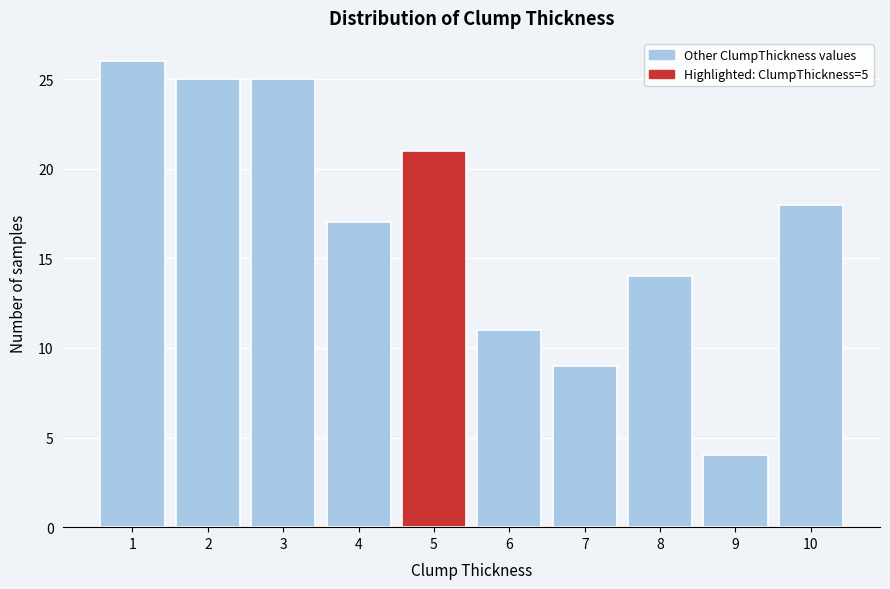

Reading left to right, list every bar in this chart as the range it spans on the x-axis followed by its height. The values are not printed on the chart, so give them approximately, as read against the axis.

0.5 to 1.5: 26
1.5 to 2.5: 25
2.5 to 3.5: 25
3.5 to 4.5: 17
4.5 to 5.5: 21
5.5 to 6.5: 11
6.5 to 7.5: 9
7.5 to 8.5: 14
8.5 to 9.5: 4
9.5 to 10.5: 18